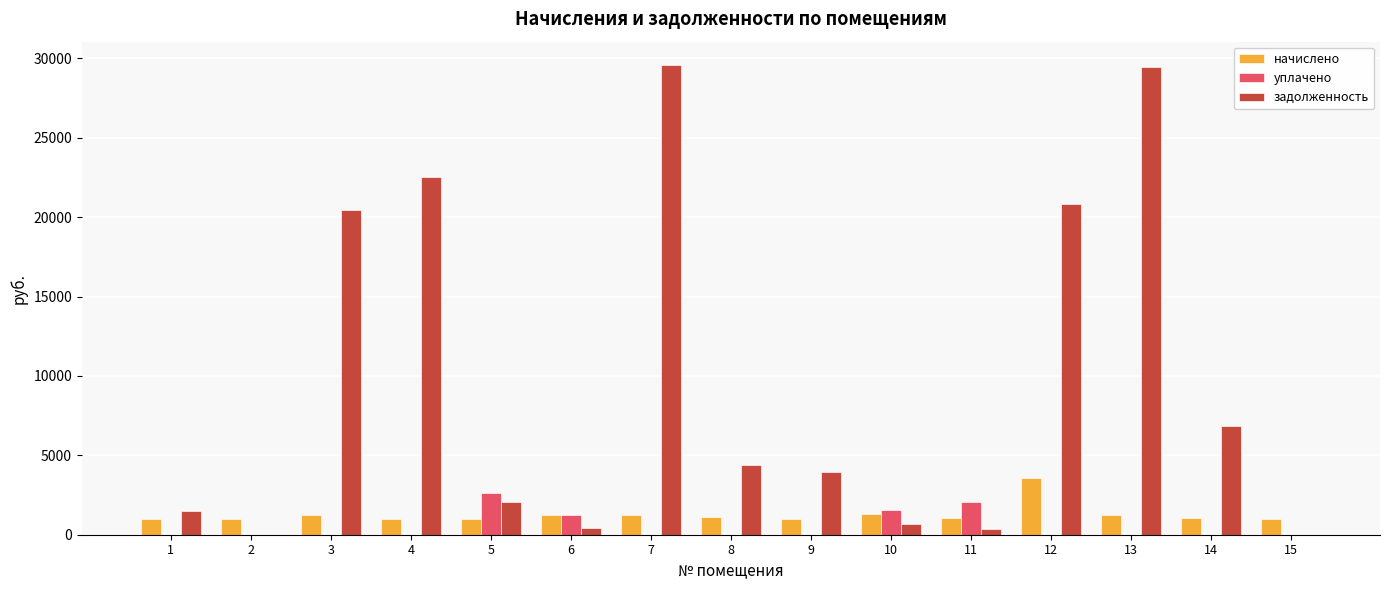

Which series has the widest spread of values?

задолженность